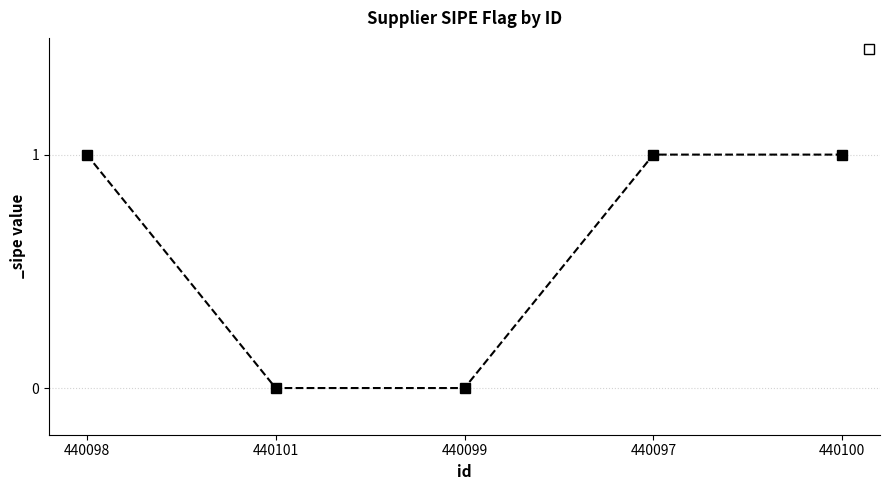

What position from the left is 440099?

3